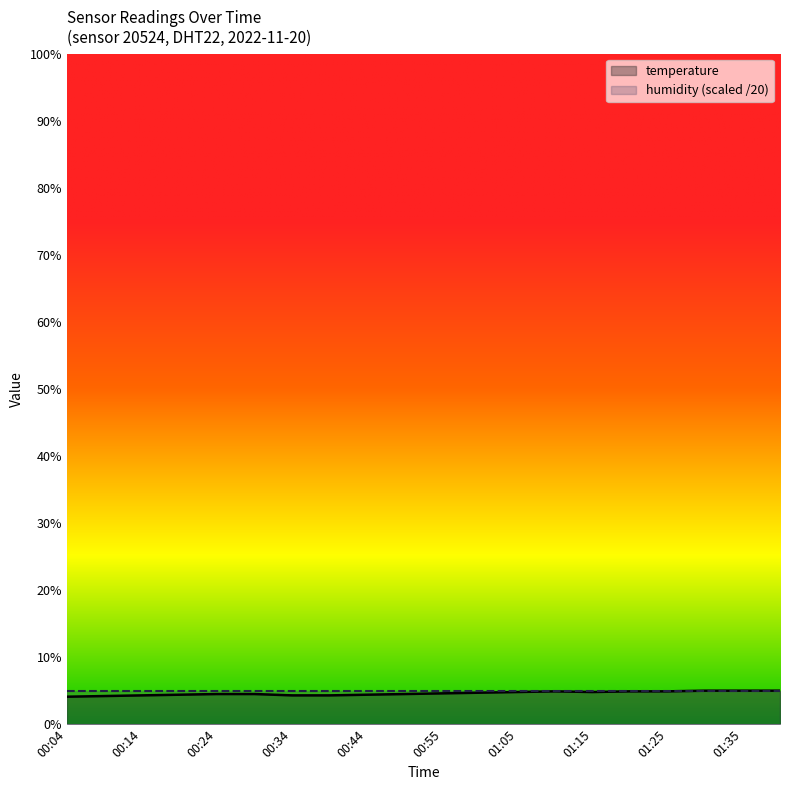

The chart shows a value of 4.9 at 01:25. True or false?

True